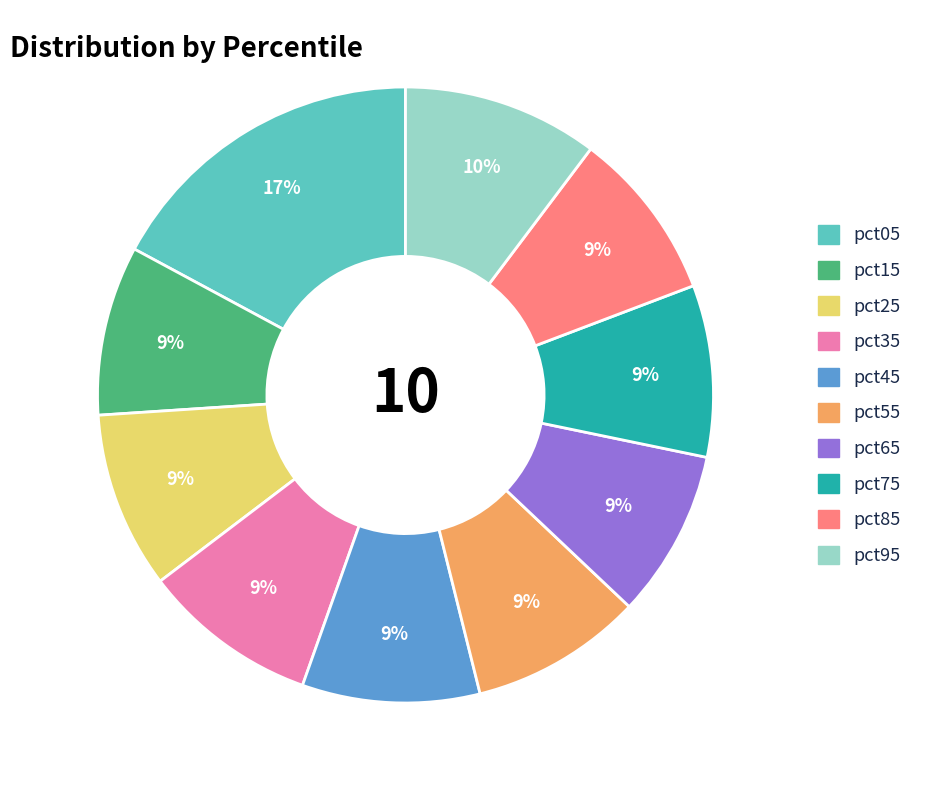

Do pct15 and pct85 together represent more than half of the pie?

No